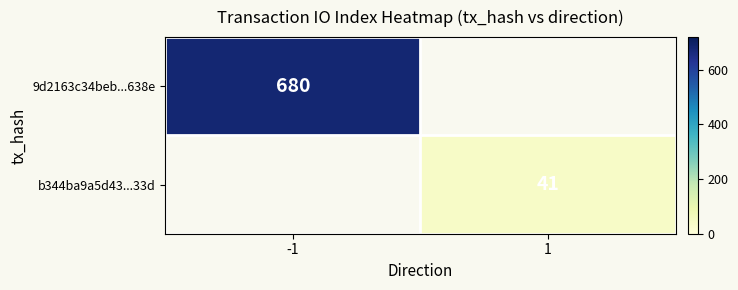

Is it true that 9d2163c34beb...638e equals 972 at -1?

False